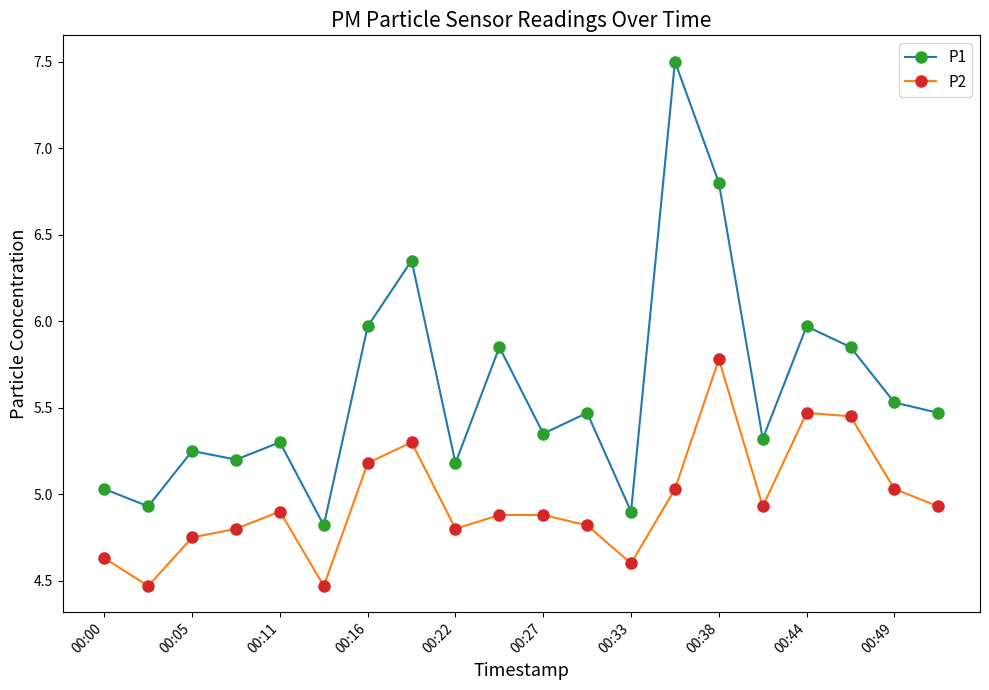

Which series has the largest total across all categories?

P1